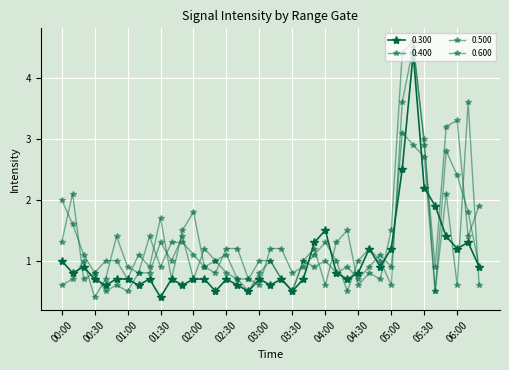

Reading right to left, what are all the values shown in this chart?

0.300: 0.9	1.3	1.2	1.4	1.9	2.2	4.4	2.5	1.2	0.9	1.2	0.8	0.7	0.8	1.5	1.3	0.7	0.5	0.7	0.6	0.7	0.5	0.6	0.7	0.5	0.7	0.7	0.6	0.7	0.4	0.7	0.6	0.7	0.7	0.6	0.7	0.9	0.8	1.0
0.400: 0.6	3.6	0.6	2.1	0.5	3.0	4.5	3.6	0.6	1.0	1.2	1.0	0.5	1.0	1.3	1.1	0.9	0.8	1.2	1.2	0.6	0.7	1.2	1.2	0.8	0.9	1.1	1.3	1.3	0.9	1.4	0.8	0.5	0.6	0.5	0.8	1.1	1.6	2.0
0.500: 1.9	1.4	3.3	3.2	0.9	2.9	4.6	4.4	1.5	0.7	0.8	0.6	1.5	1.3	0.6	1.2	1.0	0.5	0.7	1.0	0.8	0.5	0.7	0.8	1.0	0.9	1.8	1.5	0.7	1.7	0.9	1.1	0.7	1.0	1.0	0.8	0.7	2.1	1.3
0.600: 0.9	1.8	2.4	2.8	0.5	2.7	2.9	3.1	0.9	1.1	0.9	0.7	0.9	0.8	1.0	0.9	1.0	0.5	0.7	1.0	1.0	0.7	0.7	1.1	1.0	1.2	0.7	1.4	1.0	1.3	0.8	0.8	0.9	1.4	0.7	0.4	1.0	0.7	0.6